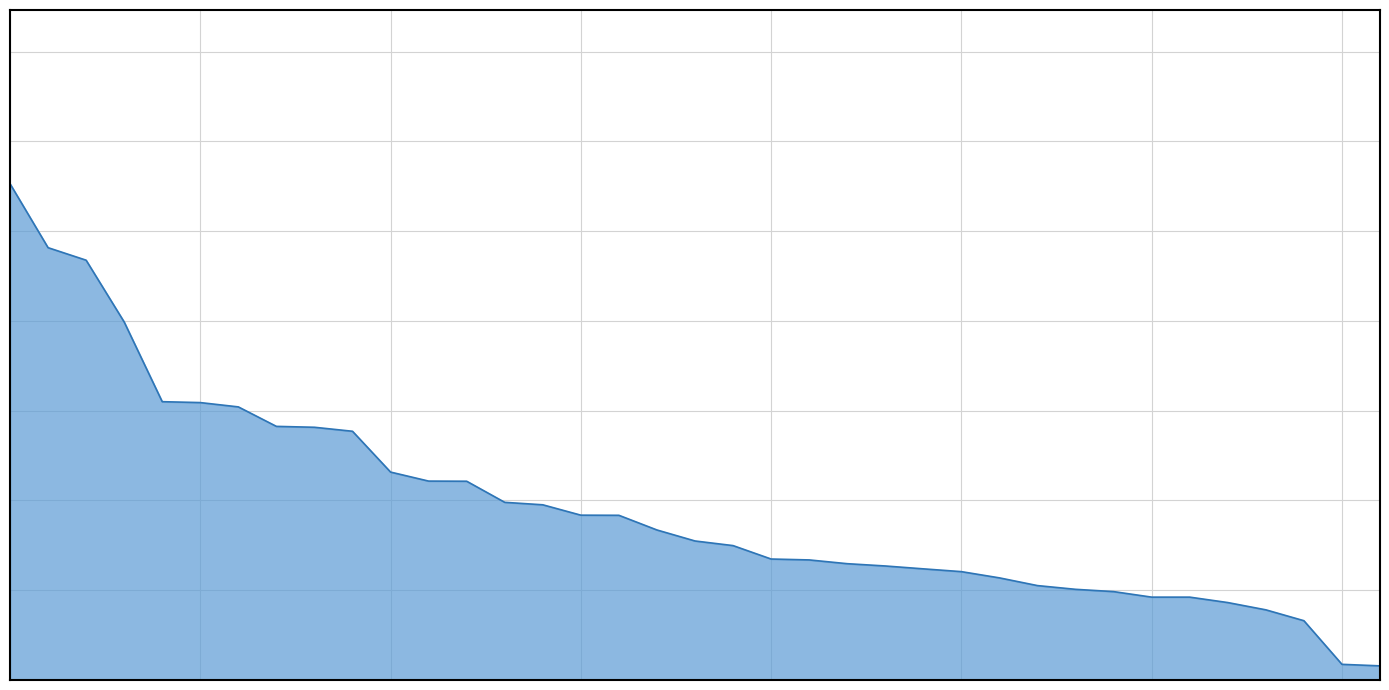

Where does the data first go above 3097?

西門里